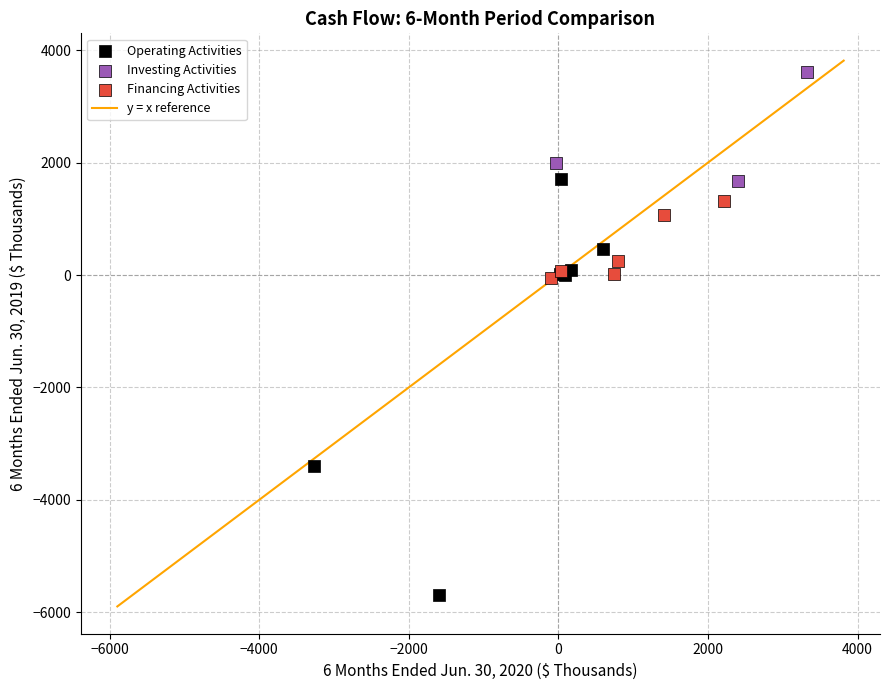

Which series contains the lowest Y value?

Operating Activities